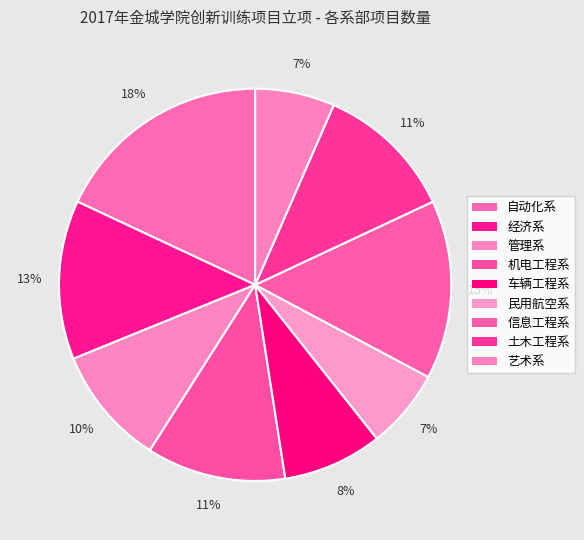

True or false: 信息工程系 accounts for 15% of the total.

True